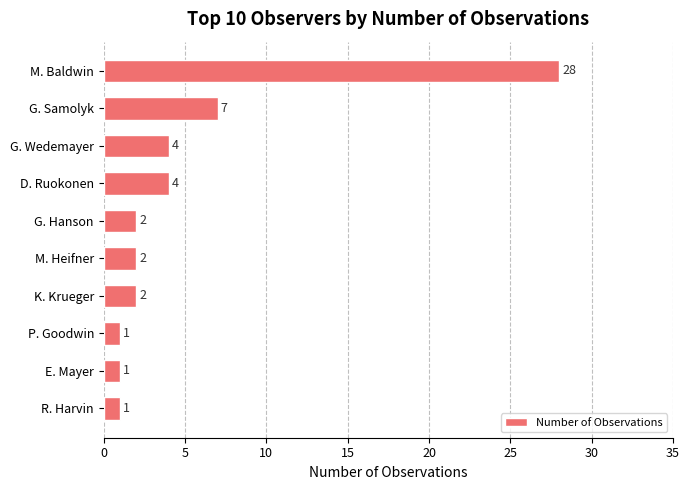

Where is the data nearest to the value 14?

G. Samolyk